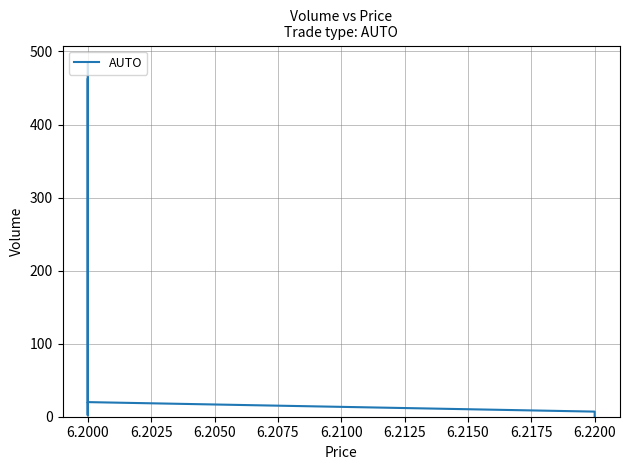

Reading left to right, transcribe all the data shown in this chart.

20	21	463	37	2	484	2	20	7	3	1